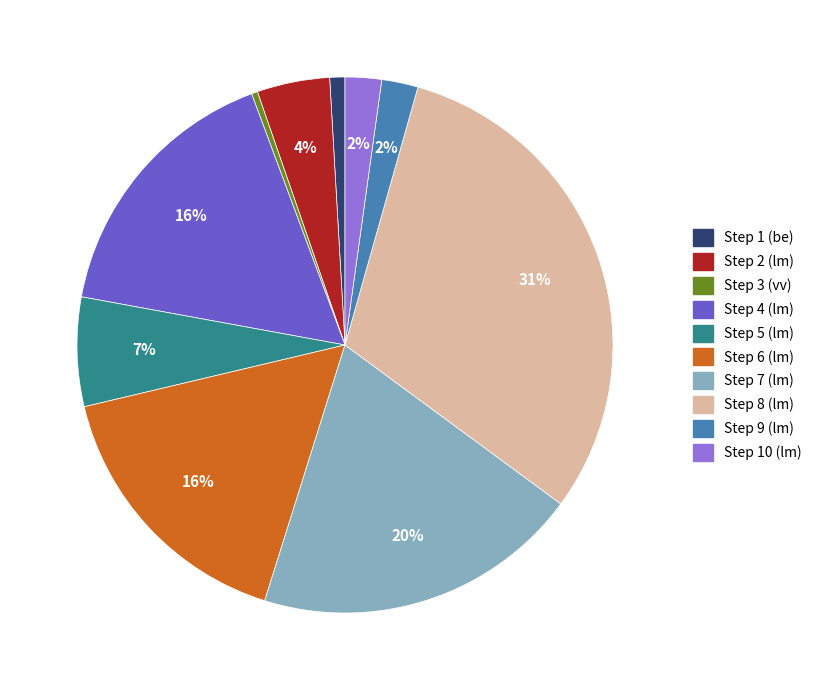

To the nearest percent, what portion does Step 10 (lm) represent?

2%